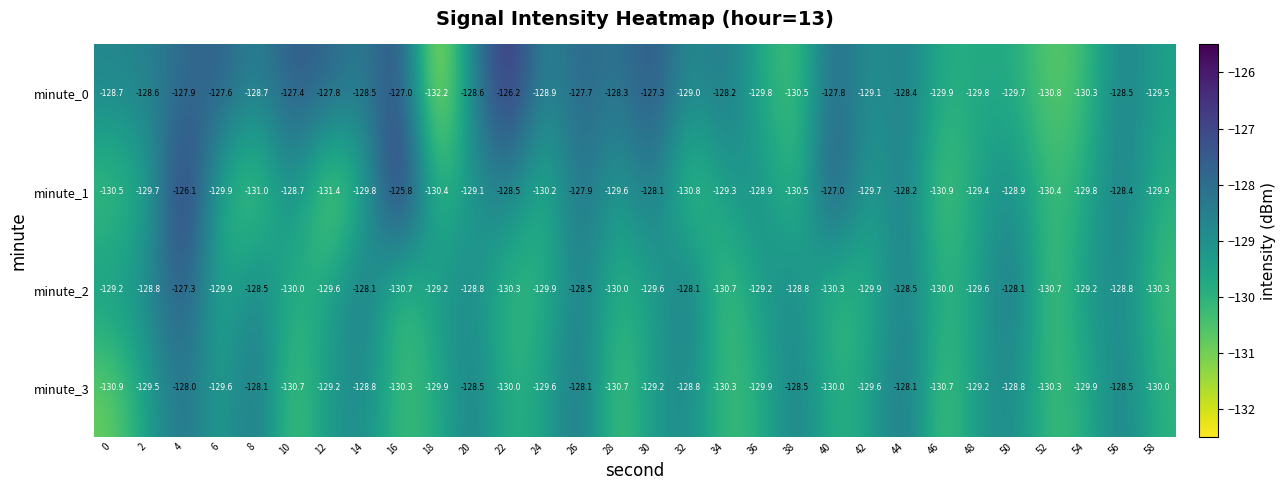

Which label corresponds to the largest value in the chart?

16